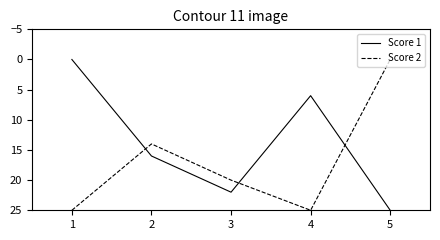

Which series changed the most between 1 and 2?

Score 1